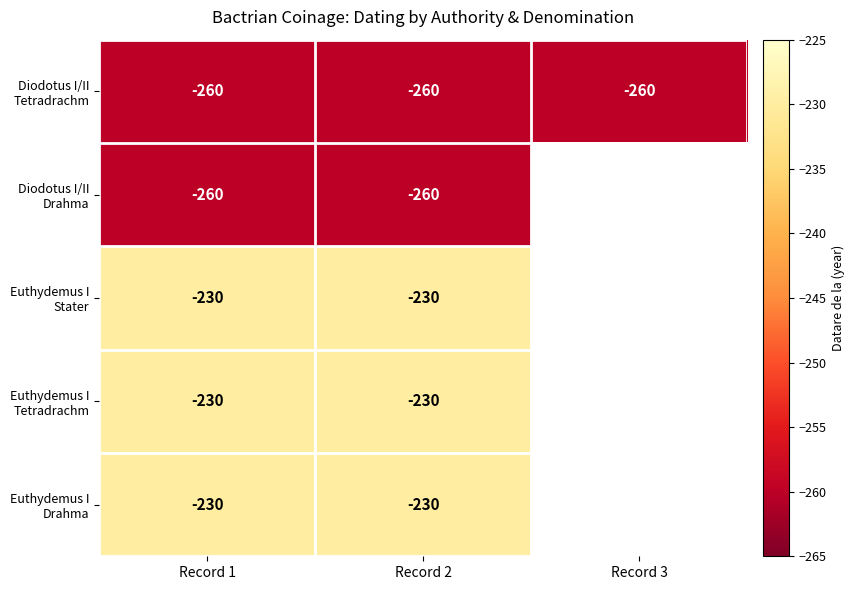

What is the total value across all series at Record 2?

-1210